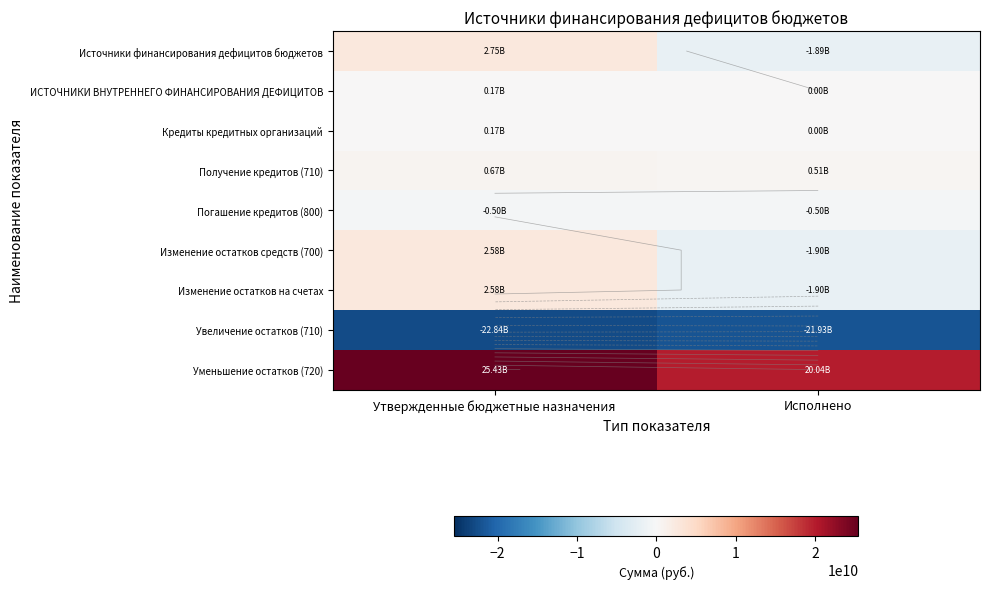

What is the greatest value displayed?

25427292811.3